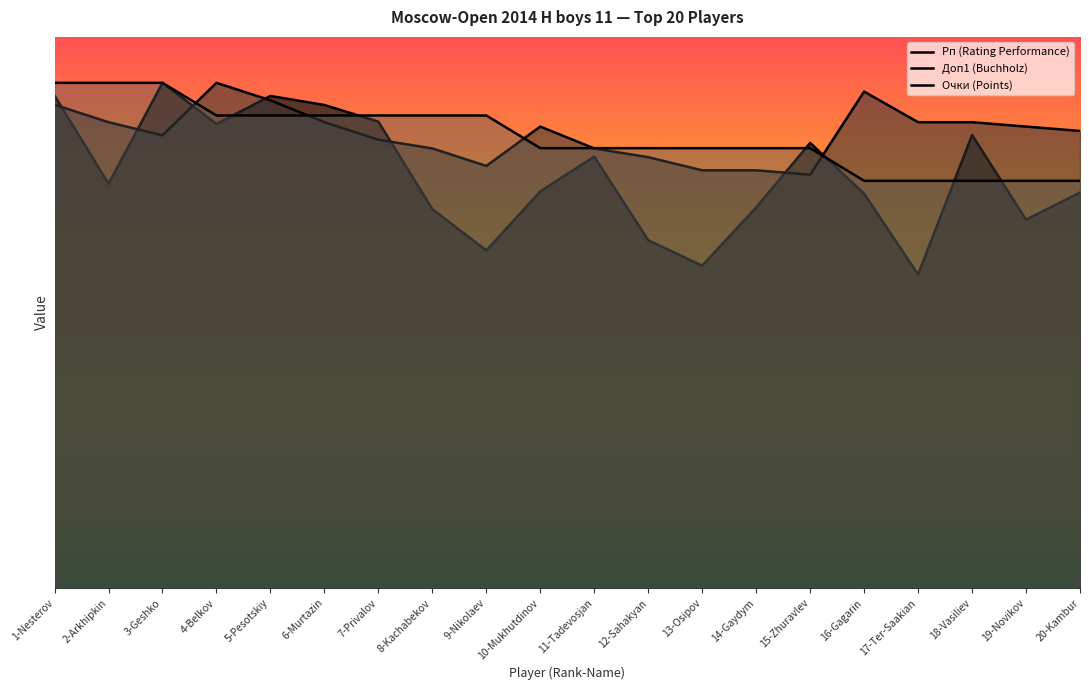

At which label is Доп1 (Buchholz) closest to 1500?

10-Mukhutdinov